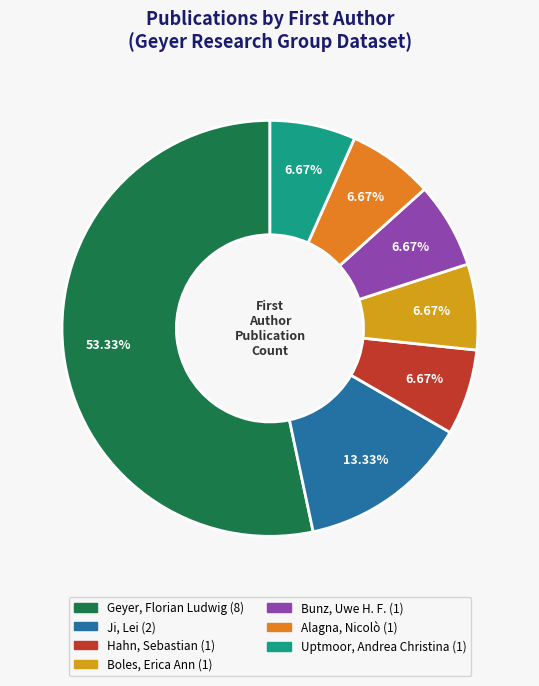

Combined, what portion of the pie is Hahn, Sebastian and Alagna, Nicolò?

13.3%